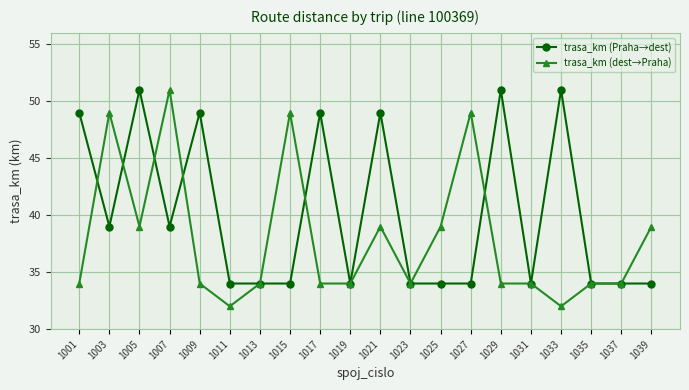

Rank the series by their average value, from highest to lowest.

trasa_km (Praha→dest), trasa_km (dest→Praha)